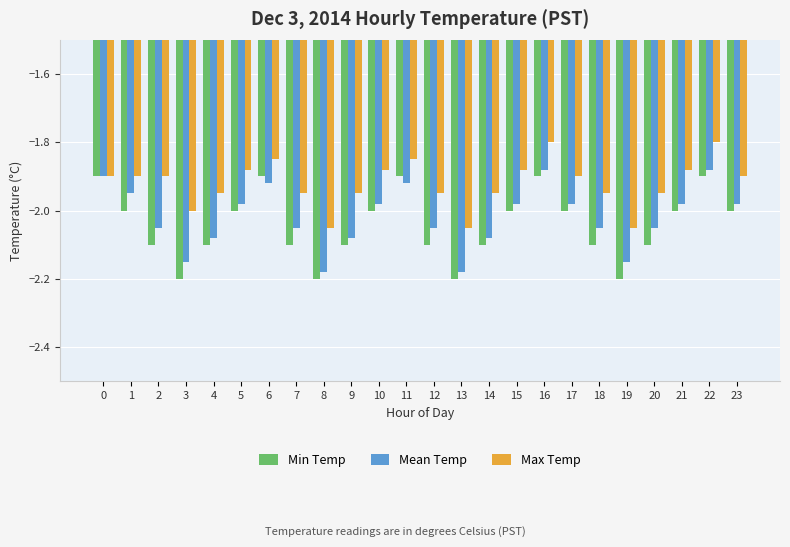

Rank the series by their average value, from highest to lowest.

Max Temp, Mean Temp, Min Temp